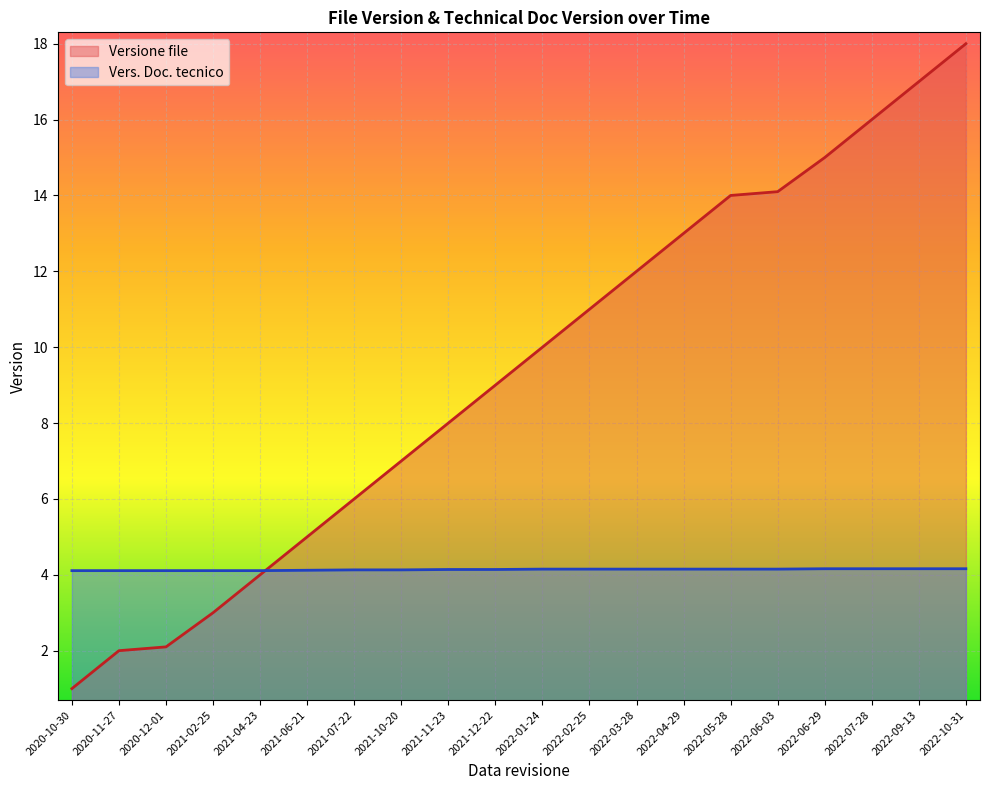

What are all the series names shown in the legend?

Versione file, Vers. Doc. tecnico